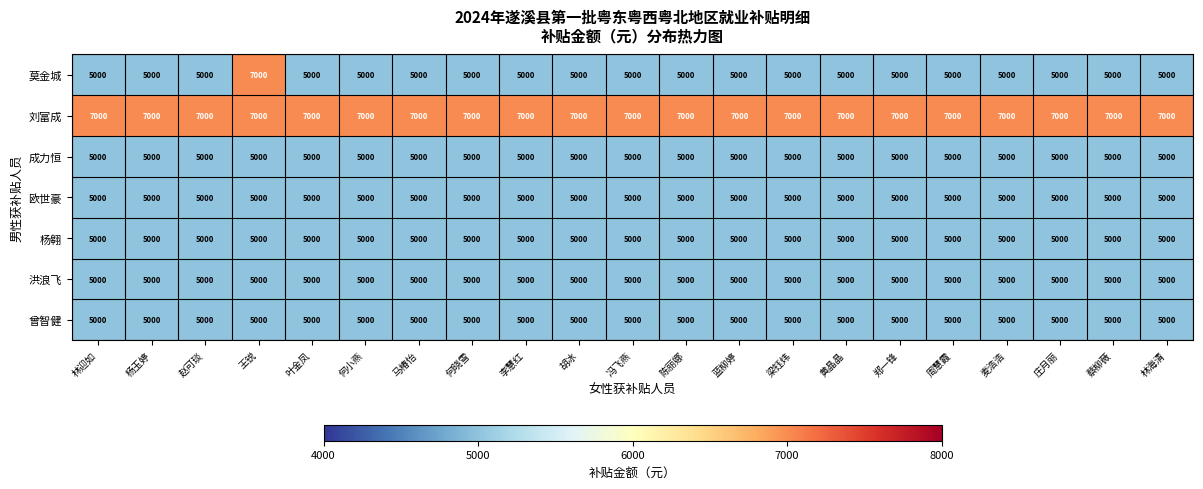

Is it true that 杨翱 equals 5000 at 梁钰炜?

True